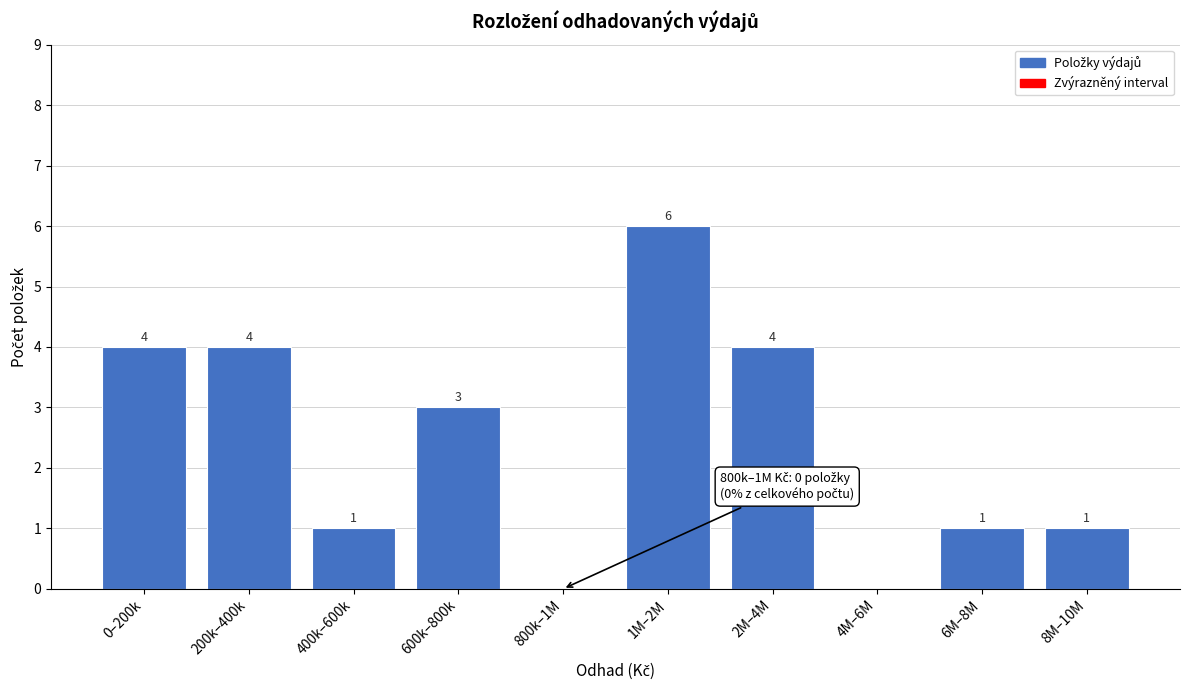

Reading left to right, list all the values displayed in this chart.

0–200k=4	200k–400k=4	400k–600k=1	600k–800k=3	800k–1M=0	1M–2M=6	2M–4M=4	4M–6M=0	6M–8M=1	8M–10M=1